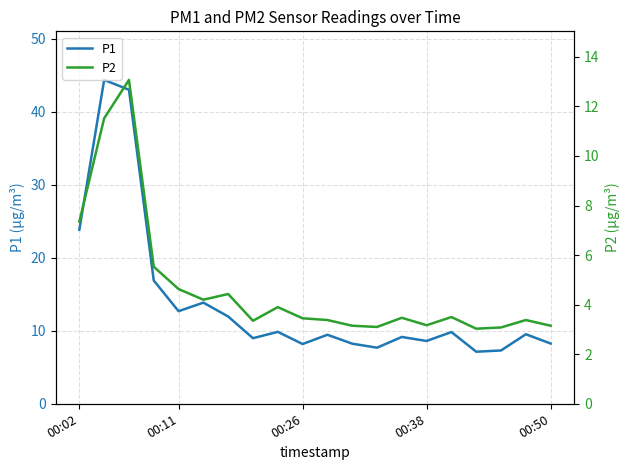

Where is P1 nearest to the value 25?

00:02